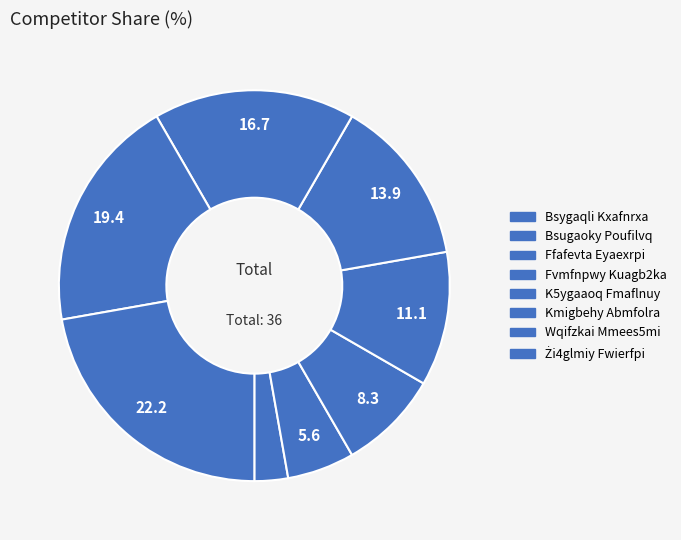

How many slices are in this pie chart?

8